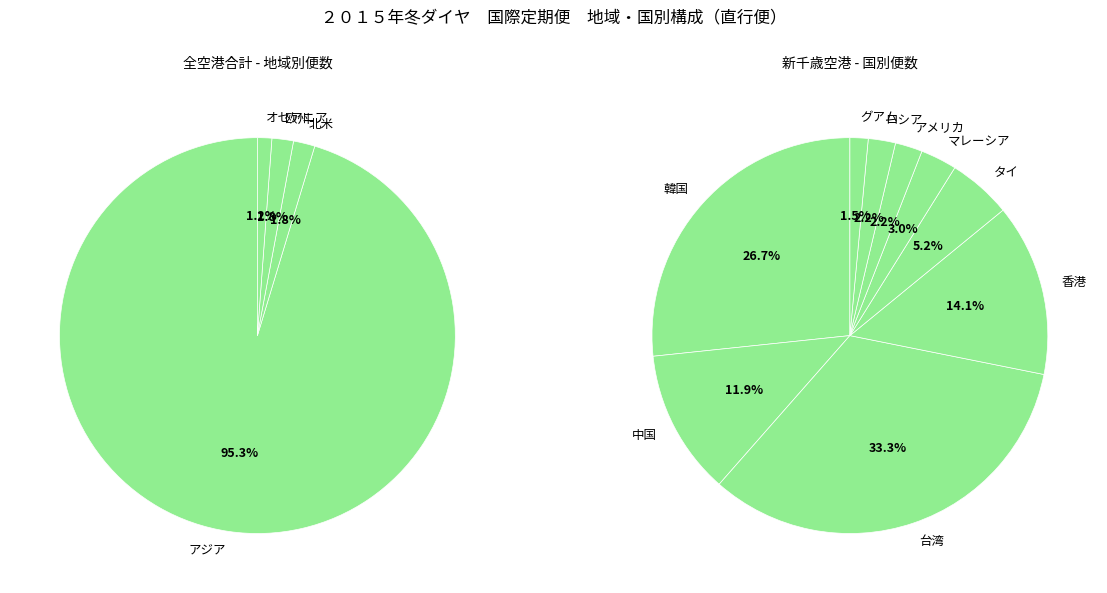

Between ロシア and グアム, which is larger?

ロシア